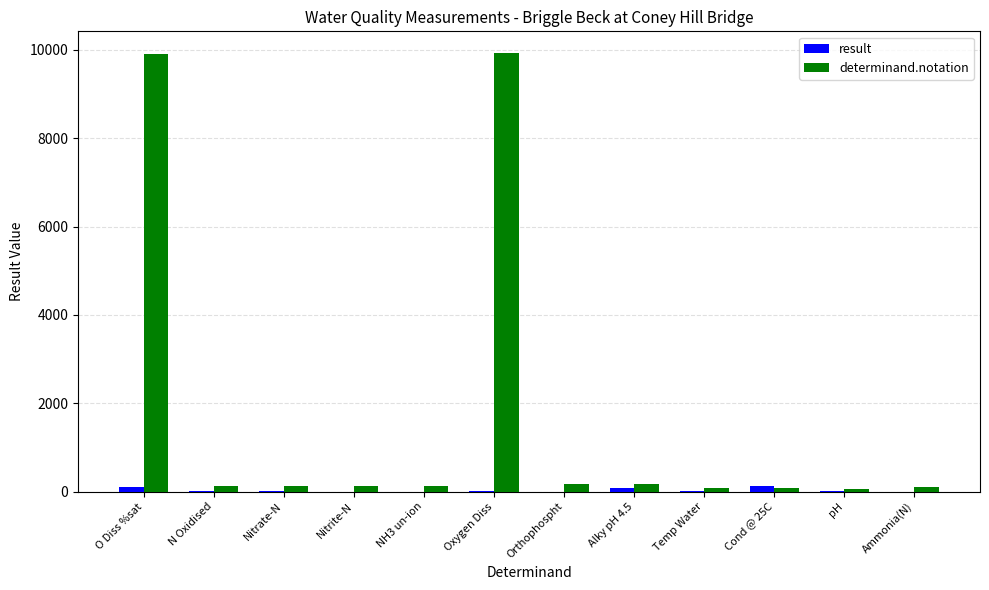

Count the number of categories in the chart.

12